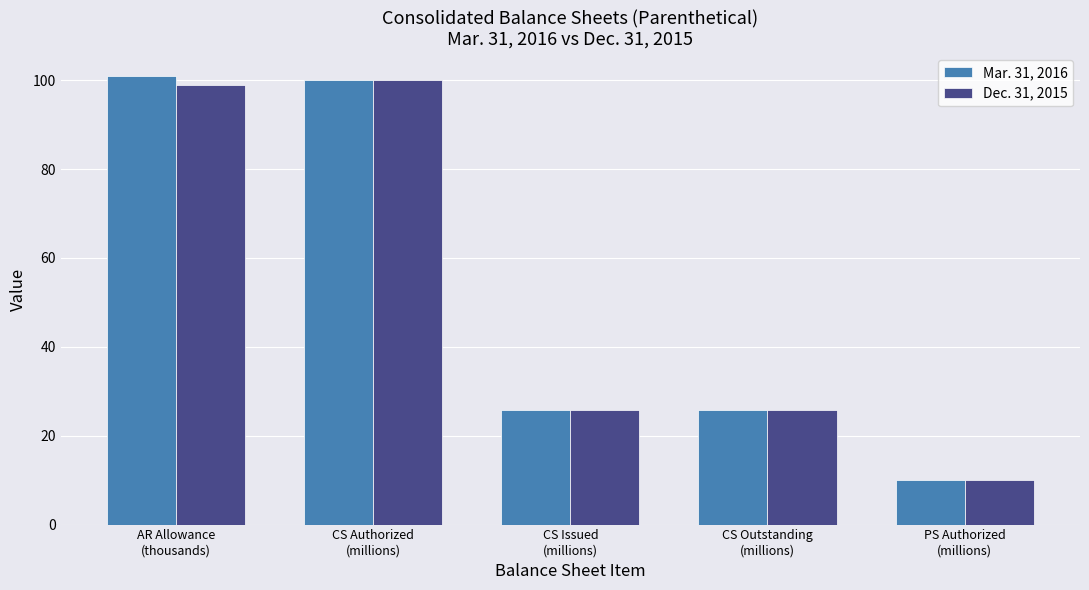

How many data points in Dec. 31, 2015 are less than 25?

1